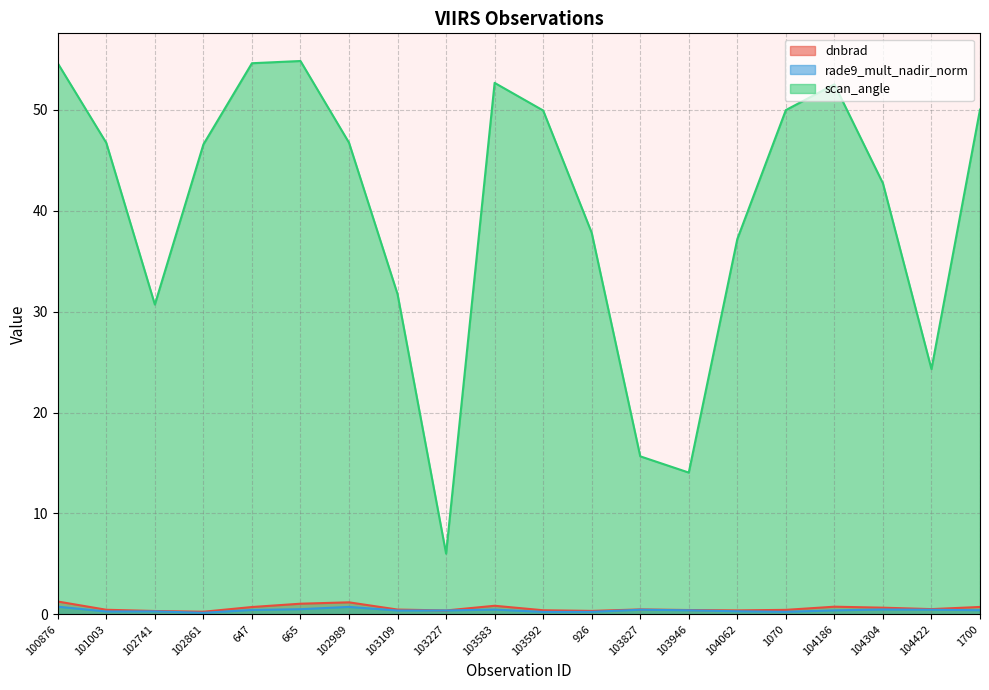

Read the scan_angle value at 926.

37.8